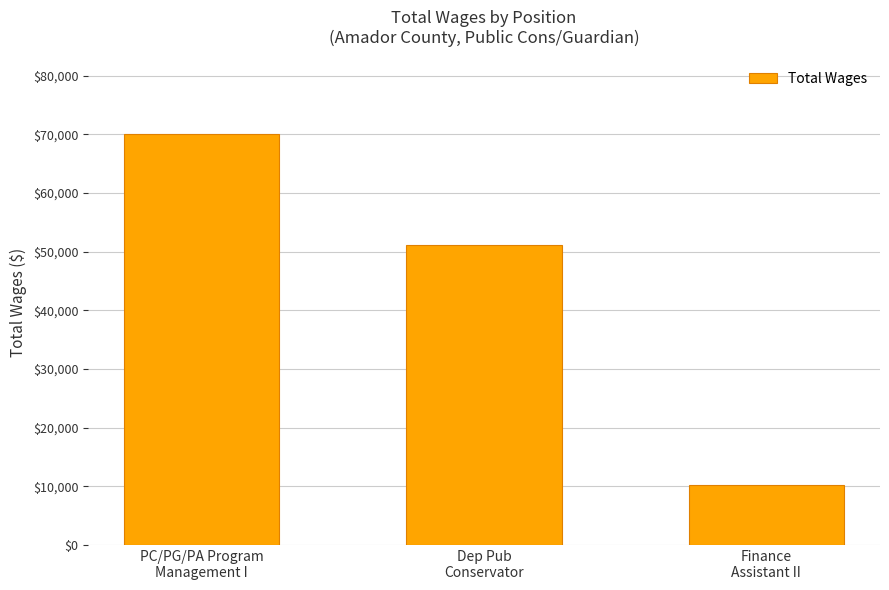

How many data points are less than 51203?

1